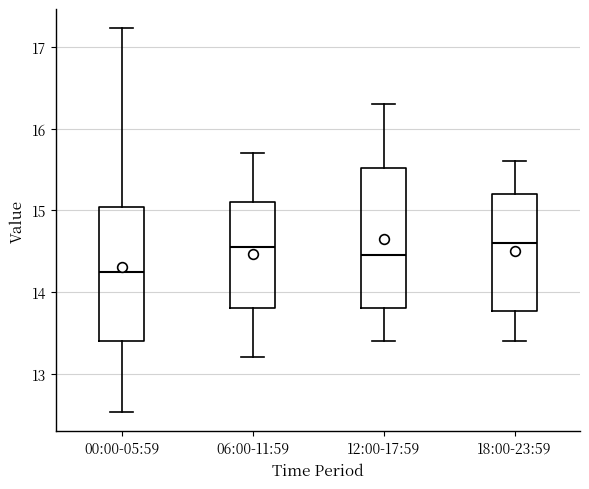

Reading left to right, read every box against the y-axis: the position of its median line, the range the box covers, and the ends of its whiskers. The values are not printed on the chart, so give them approximately, as read against the axis.

00:00-05:59: median 14.3, box 13.4 to 15.0, whiskers 12.5 to 17.2
06:00-11:59: median 14.6, box 13.8 to 15.1, whiskers 13.2 to 15.7
12:00-17:59: median 14.5, box 13.8 to 15.5, whiskers 13.4 to 16.3
18:00-23:59: median 14.6, box 13.8 to 15.2, whiskers 13.4 to 15.6